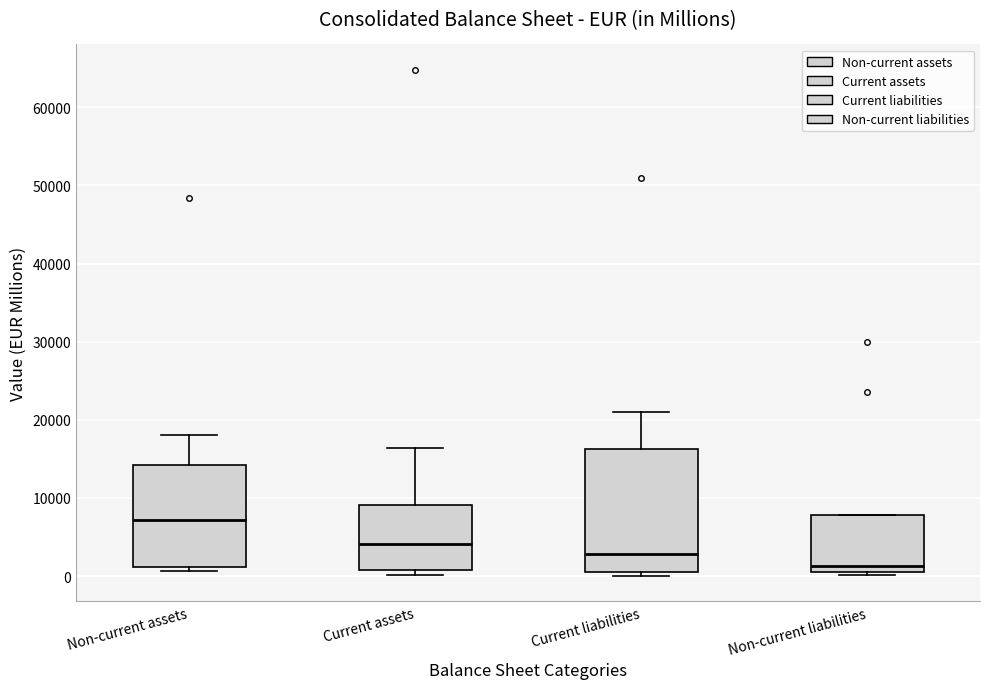

Reading left to right, transcribe this box plot: for each box, give where its median line is, the range the box spans, and where its two whiskers end, as read against the y-axis. The values are not printed on the chart, so give them approximately, as read against the axis.

Non-current assets: median 7000, box 1000 to 14000, whiskers 1000 (just below the box's lower edge) to 18000
Current assets: median 4000, box 1000 to 9000, whiskers 0 to 16000
Current liabilities: median 3000, box 1000 to 16000, whiskers 0 to 21000
Non-current liabilities: median 1000 (just above the box's lower edge), box 1000 to 8000, whiskers 0 to 8000